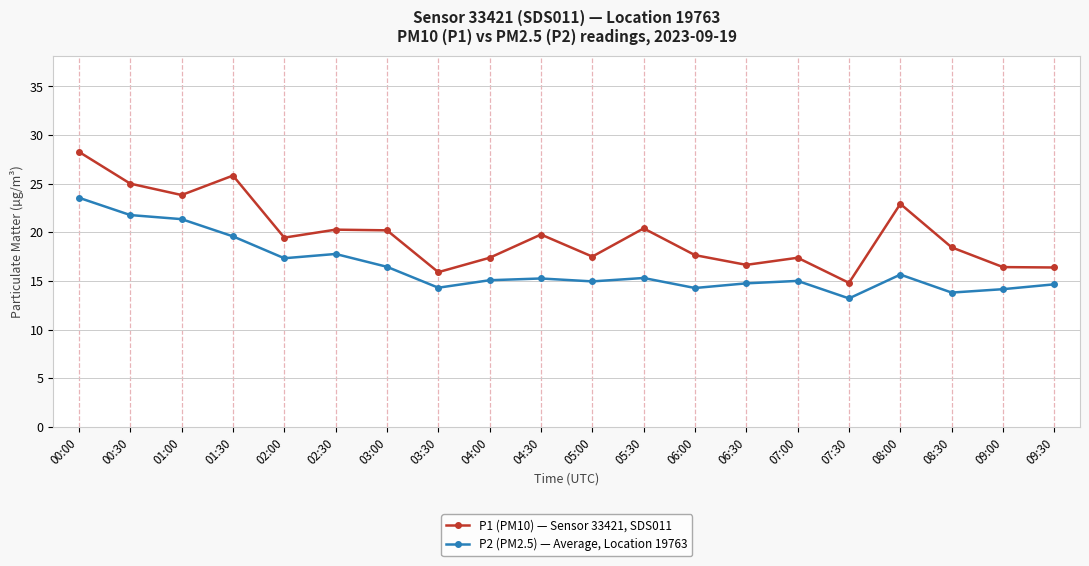

In P2 (PM2.5) — Average, Location 19763, how many points are lower than both neighbors (excluding endpoints)?

6